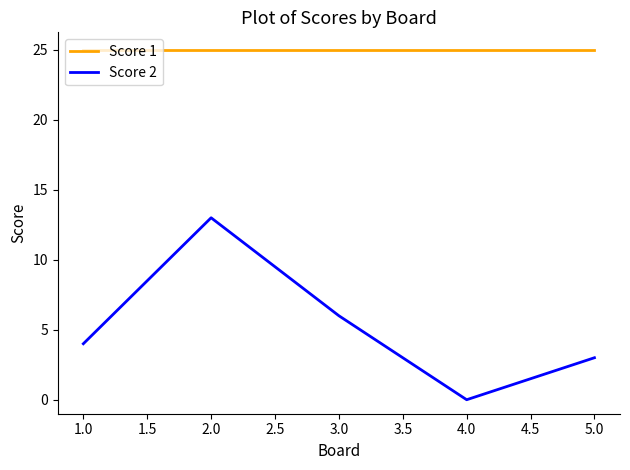

At how many categories does at least one series exceed 1?

5